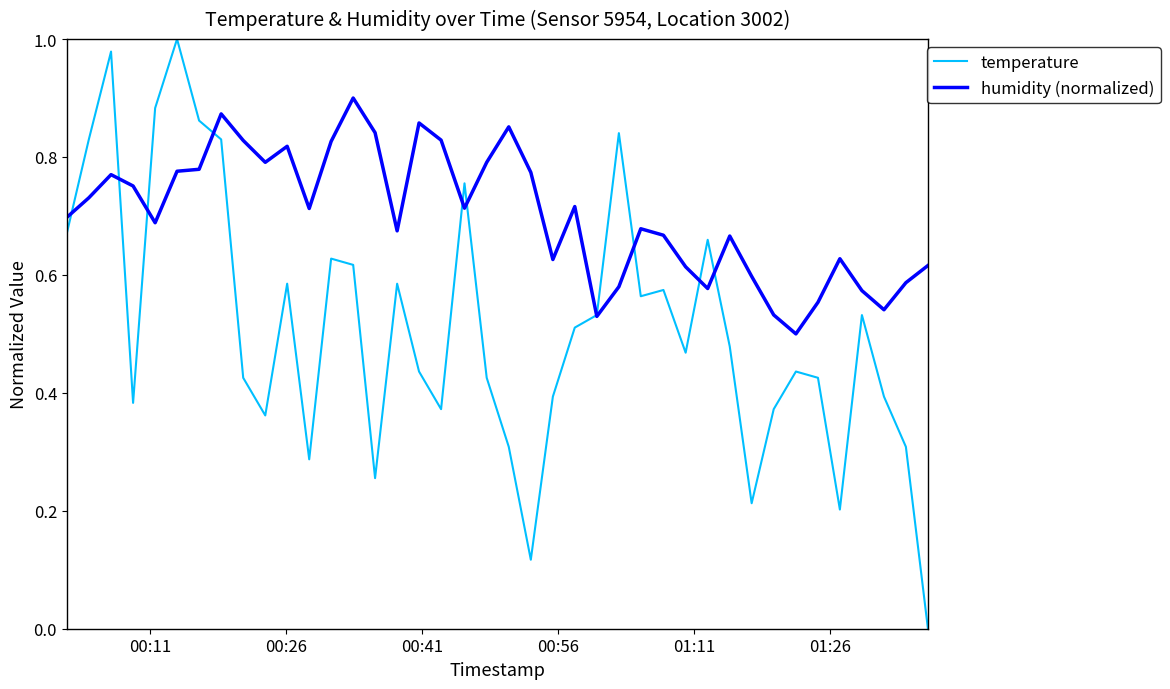

Which series has the largest total across all categories?

humidity (normalized)